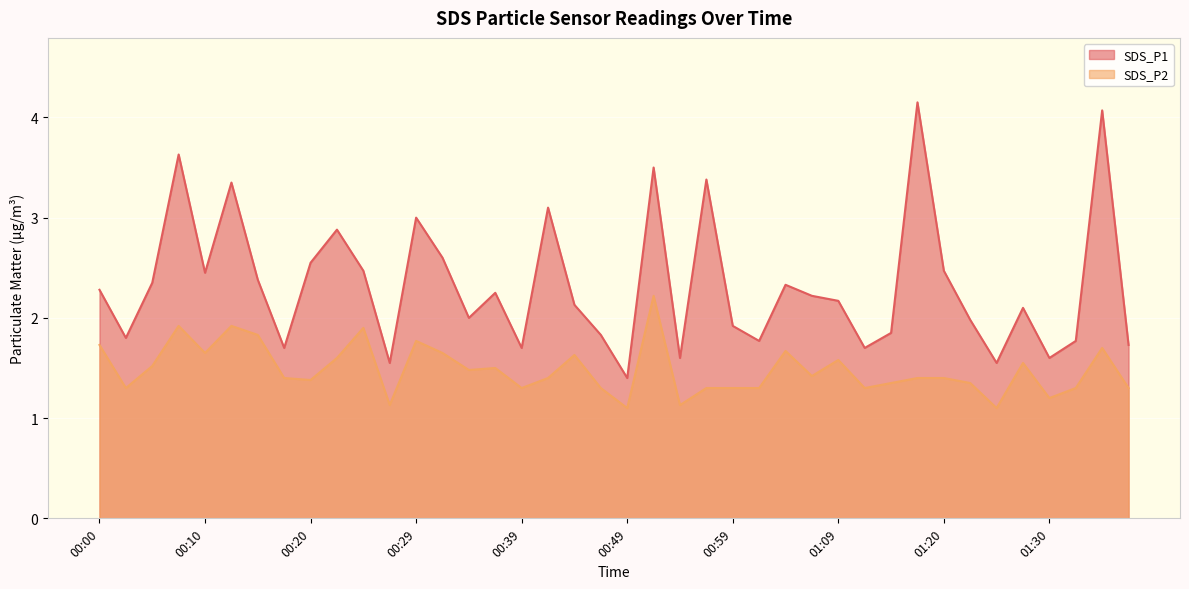

Which series has the widest spread of values?

SDS_P1